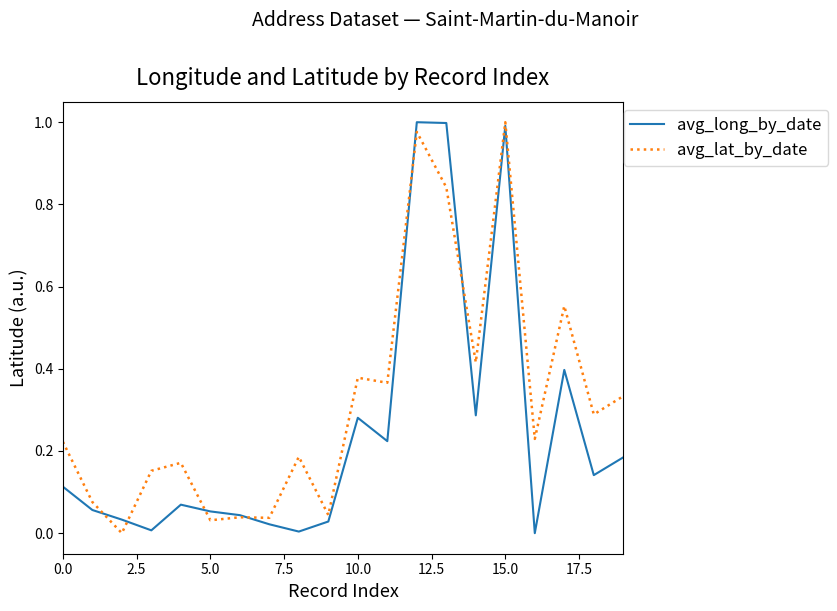

Which series has the largest total across all categories?

avg_lat_by_date